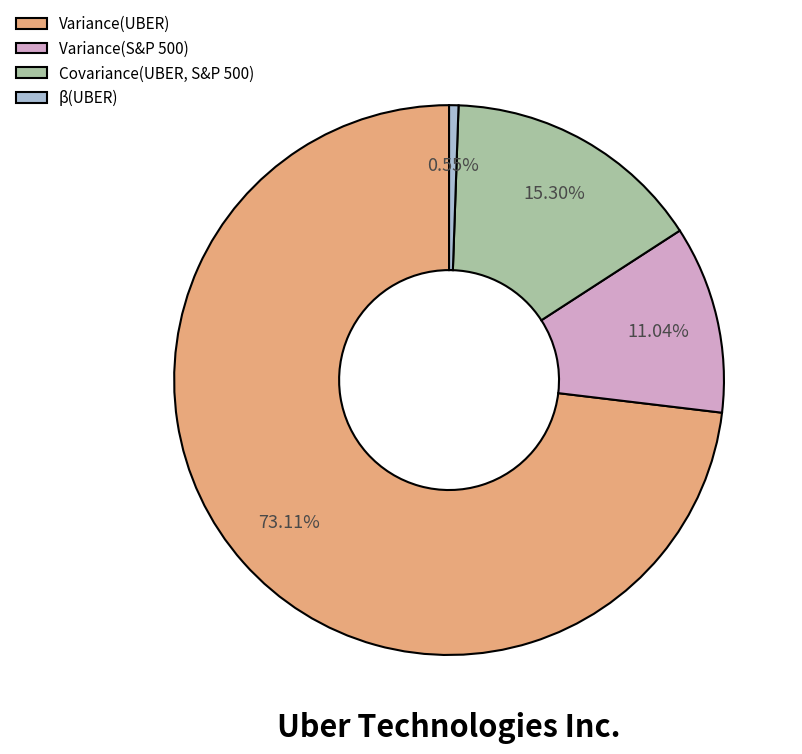

What is the largest slice in the pie chart?

Variance(UBER)